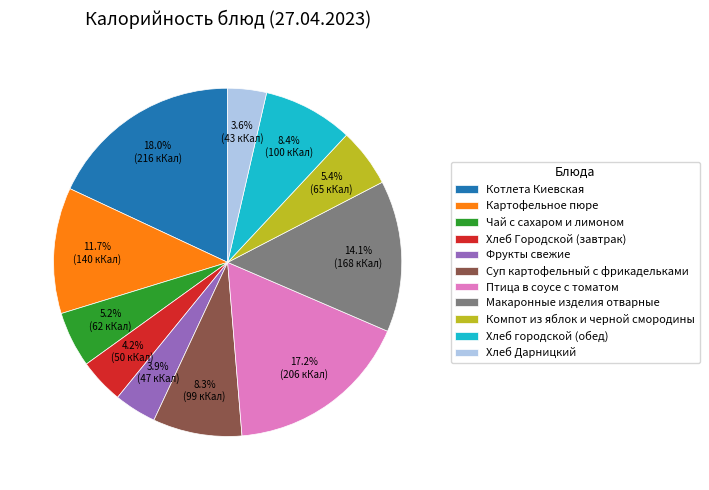

Is there a majority slice in this chart?

No